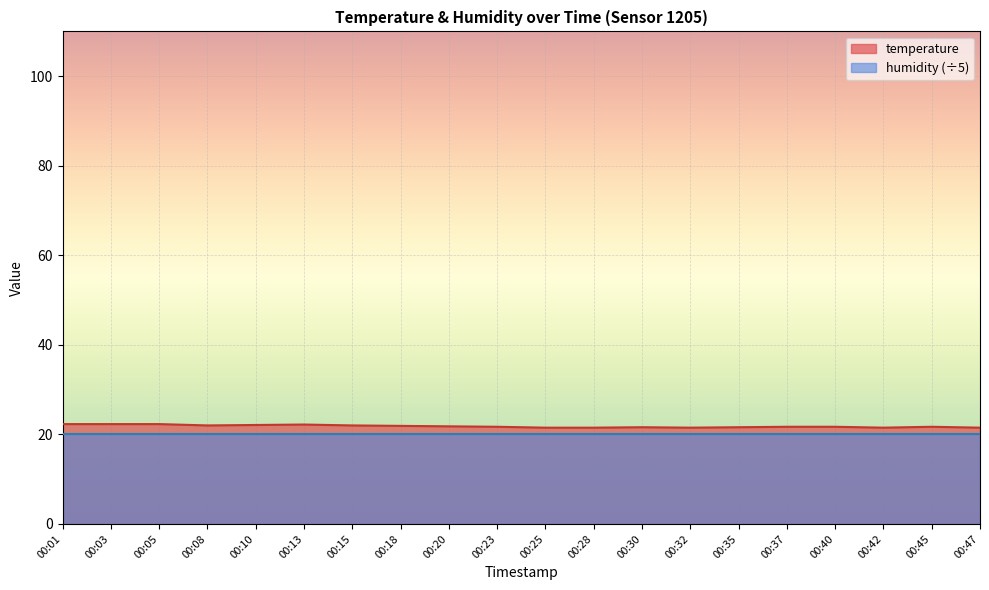

How many series are shown in this chart?

2